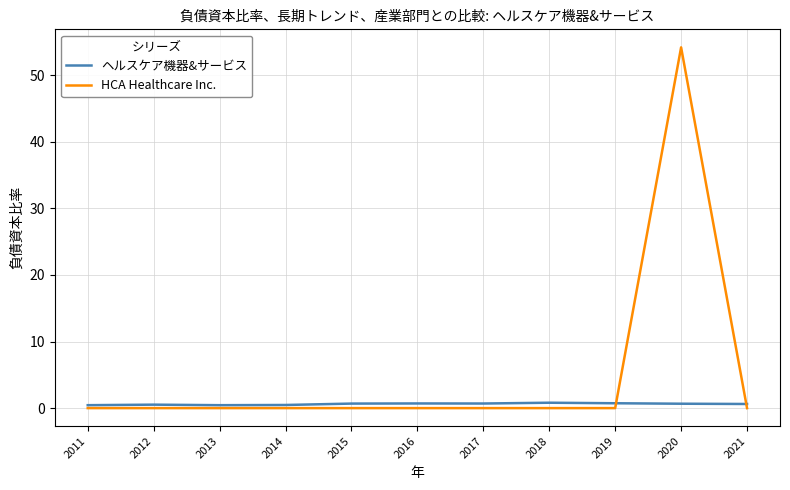

What are all the series names shown in the legend?

ヘルスケア機器&サービス, HCA Healthcare Inc.